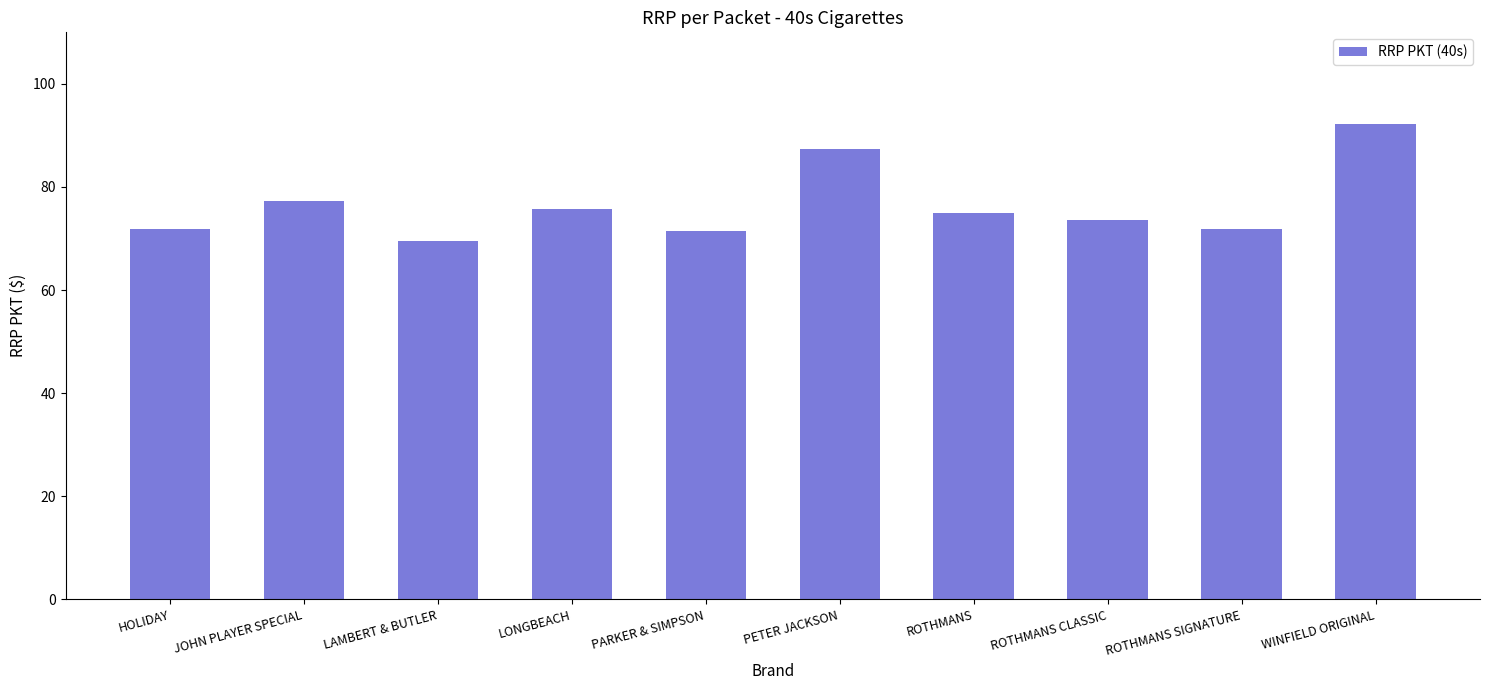

What is the label of the 9th bar from the left?

ROTHMANS SIGNATURE